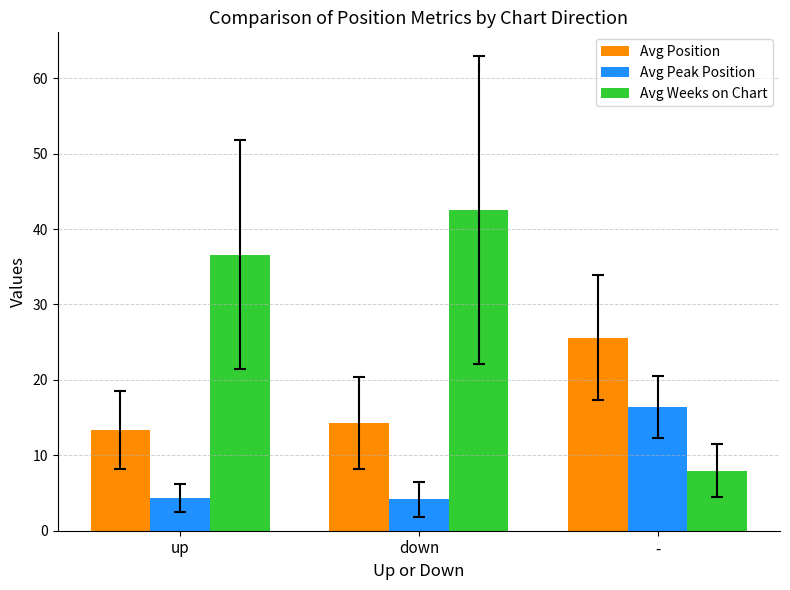

What position from the right is up?

3